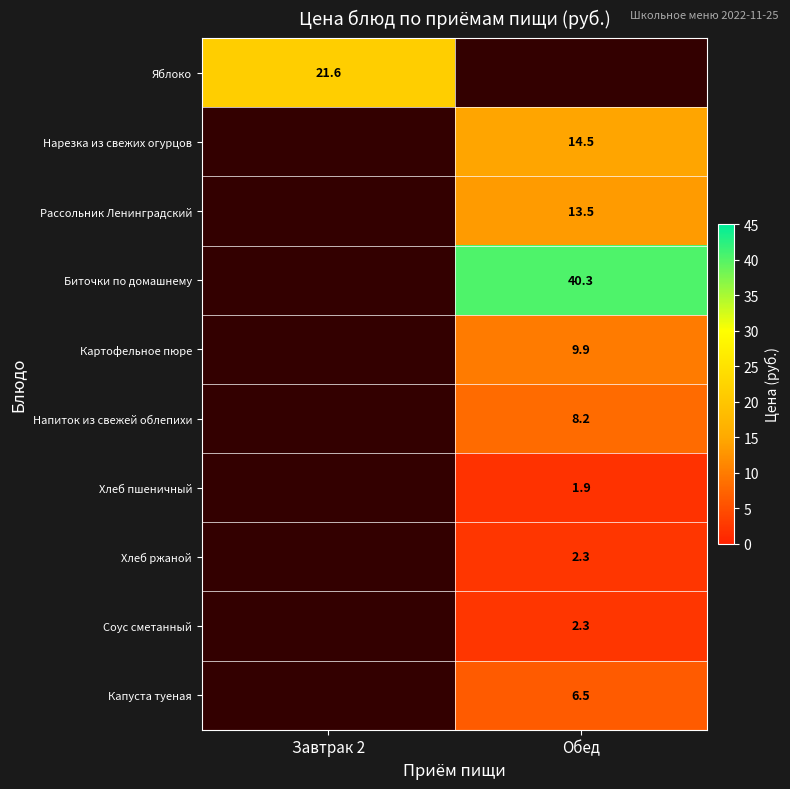

The value of Биточки по домашнему at Обед is 17.5. True or false?

False